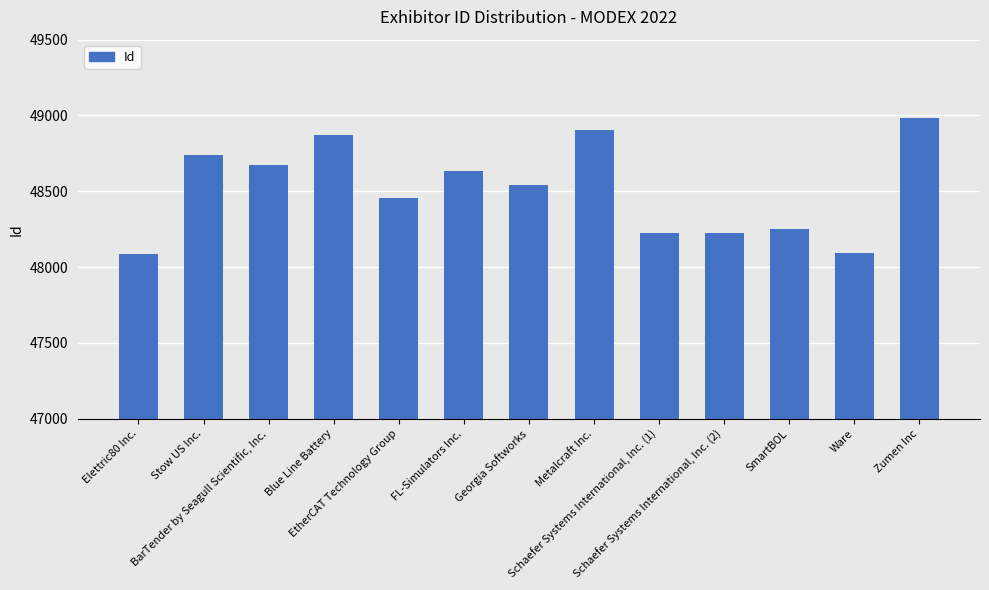

The chart shows a value of 10751 at Ware. True or false?

False